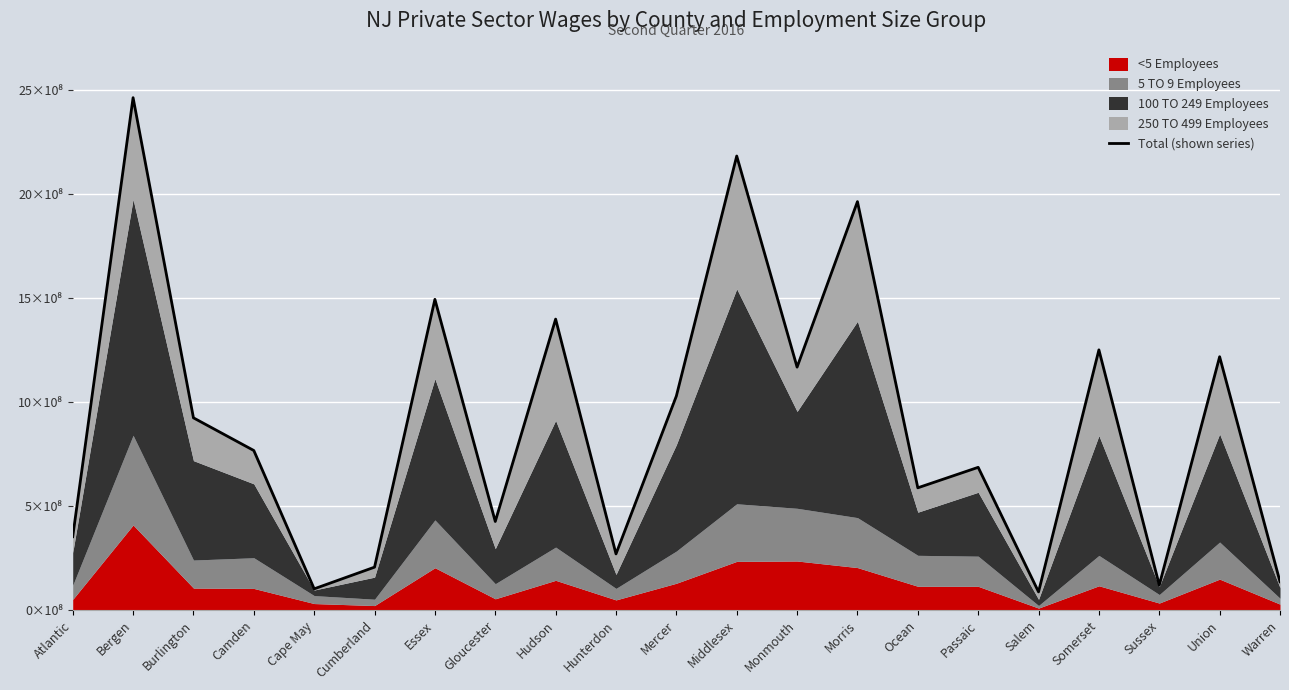

What is the ratio of the value at Hudson to the value at Hunterdon?

5.2